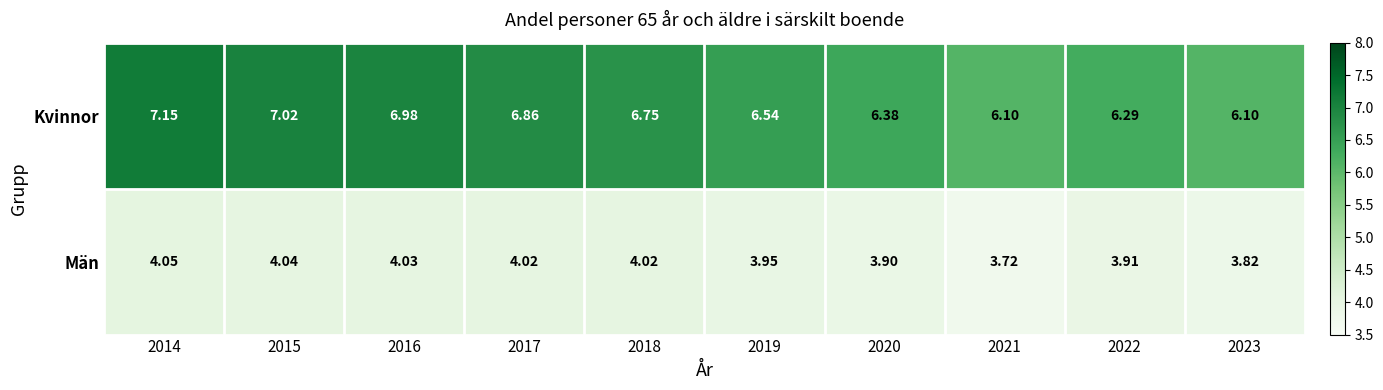

Which series has the largest range (max minus min)?

Kvinnor